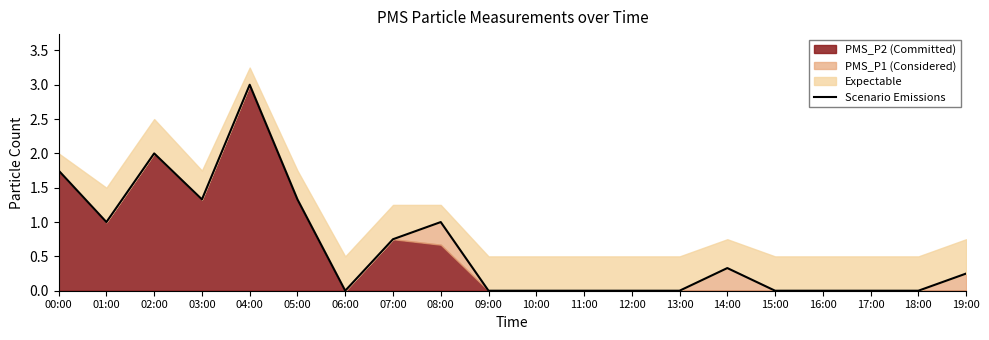

True or false: the data shows 2.0 at 03:00.

False